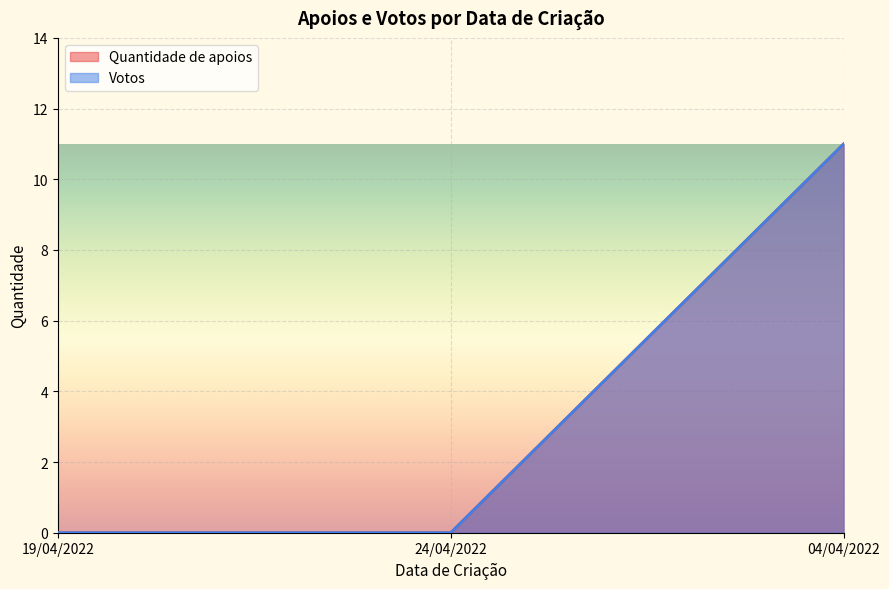

What is the greatest value displayed?

11